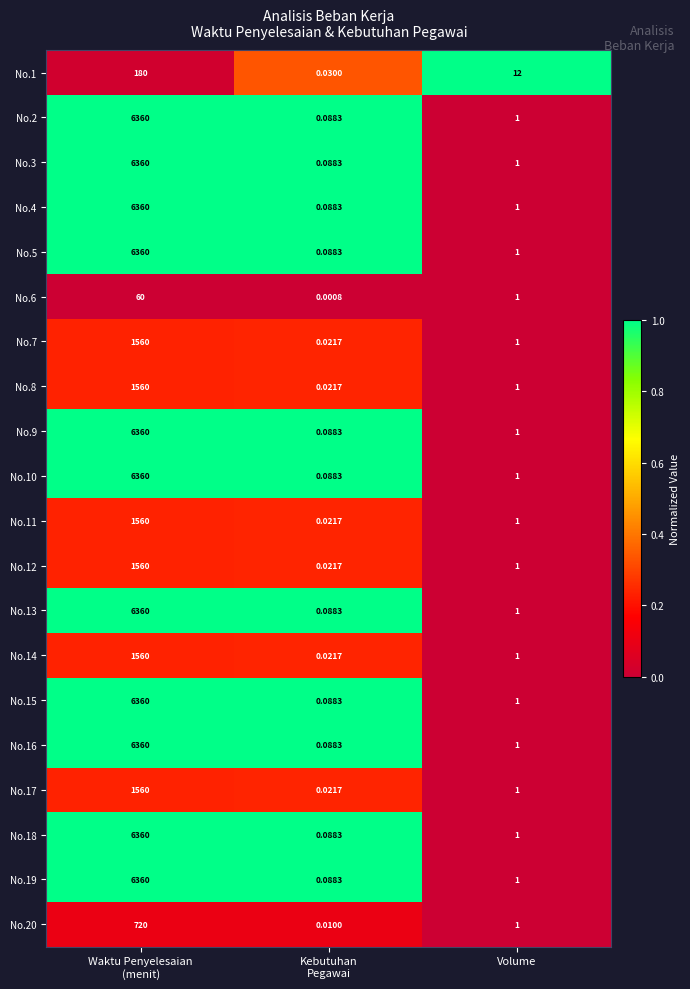

At which label is No.18 closest to 3180?

Volume